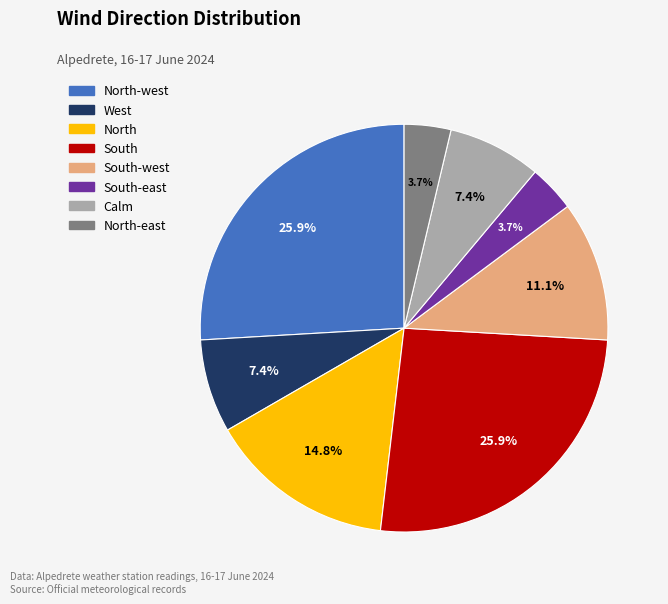

To the nearest percent, what is the difference between the largest and smallest slice percentages?

22%